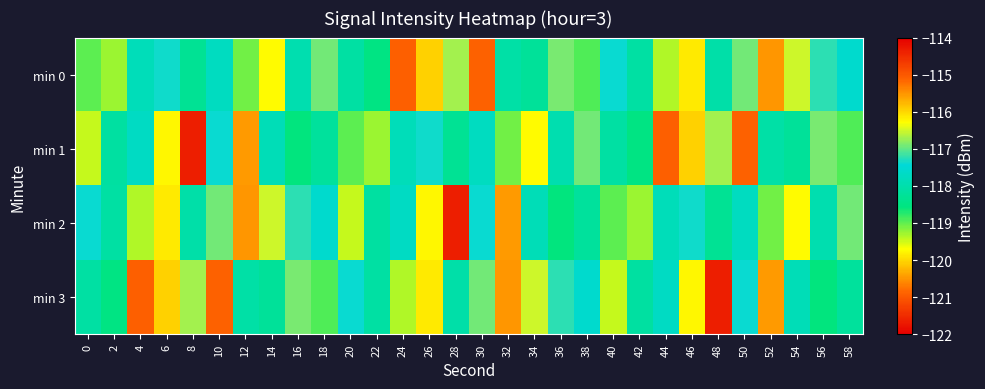

Between 44 and 24, which is larger?

24